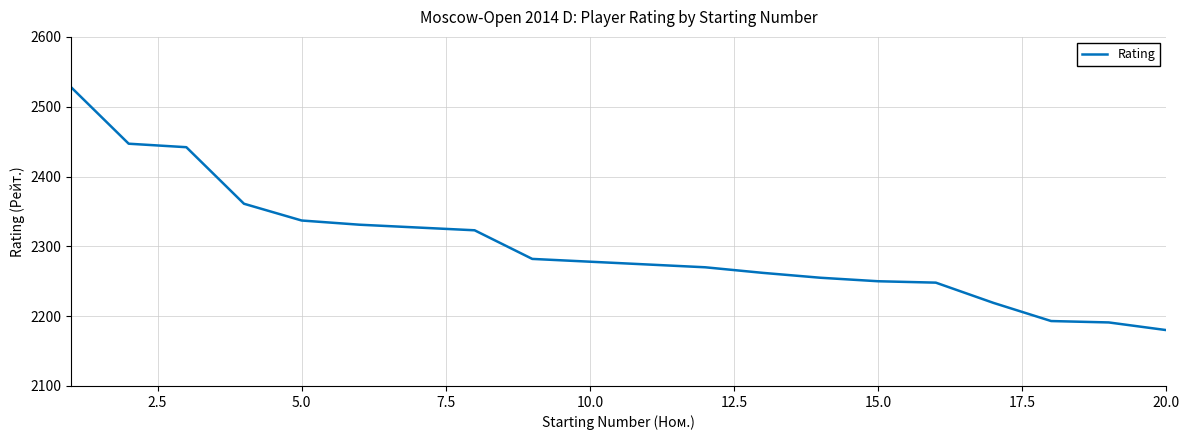

What is the maximum value shown in the chart?

2528